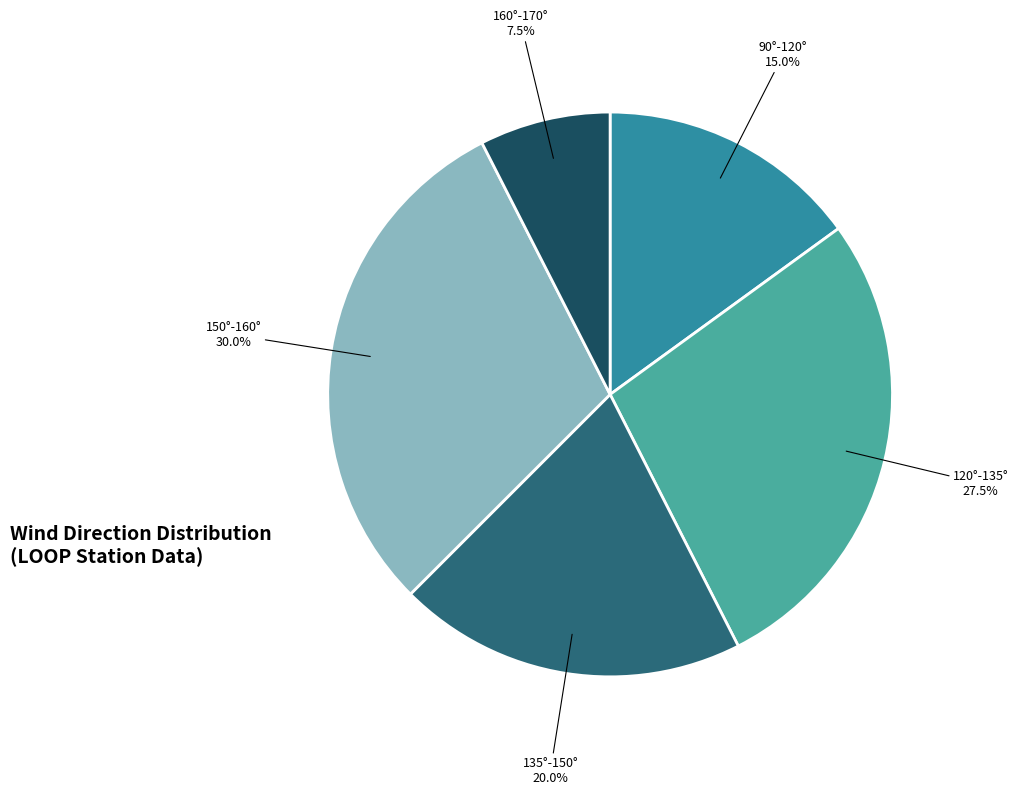

Count the number of slices in the pie.

5